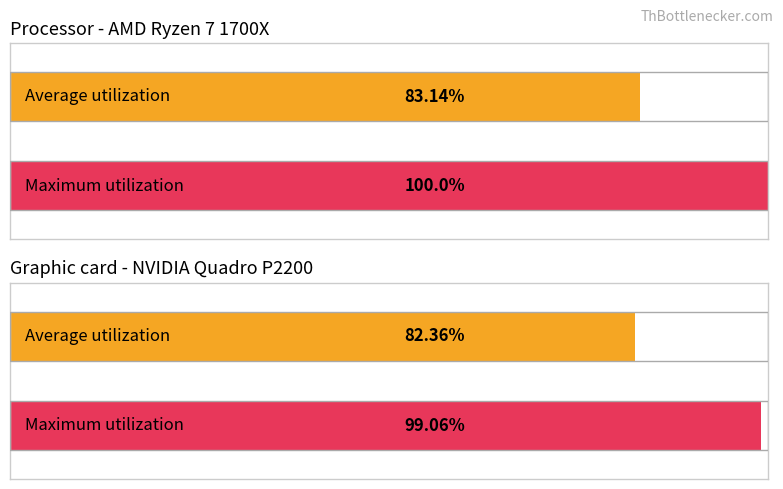

Rank the series by their maximum value, from lowest to highest.

Average utilization, Maximum utilization